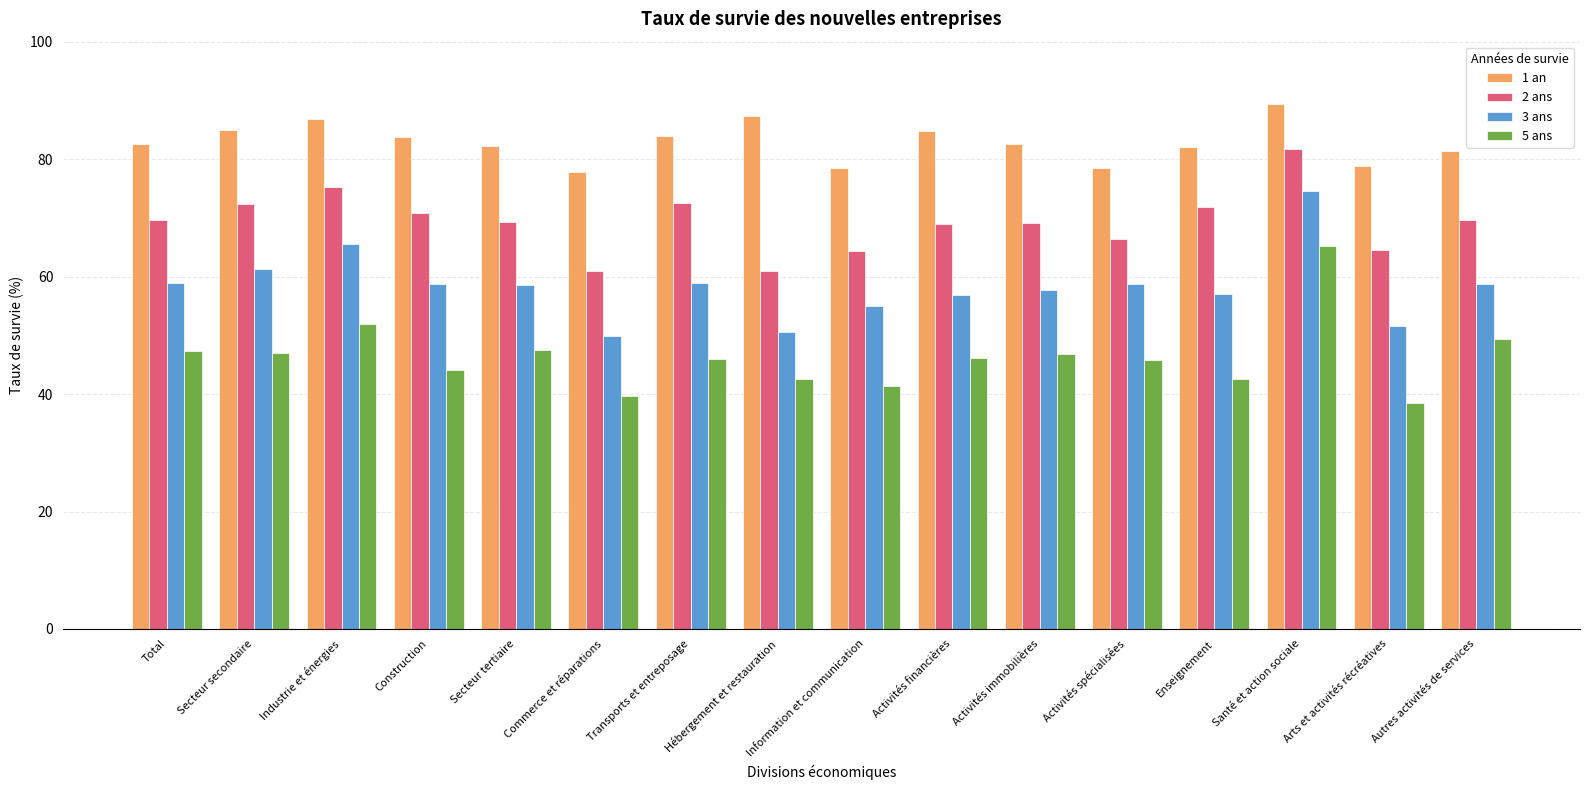

What position from the right is Transports et entreposage?

10